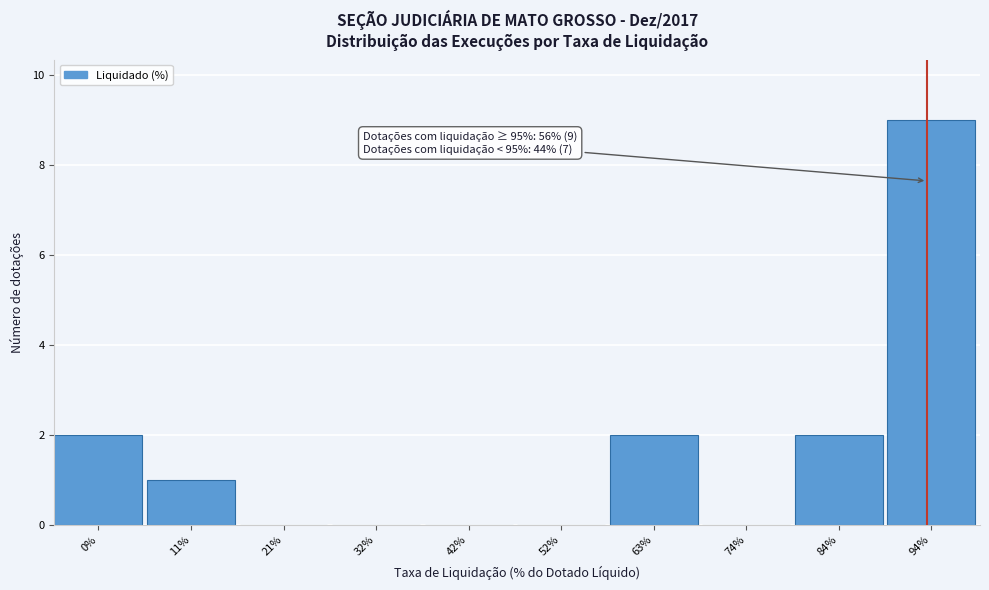

Reading left to right, extract all data points from this chart.

0%=2	11%=1	21%=0	32%=0	42%=0	52%=0	63%=2	74%=0	84%=2	94%=9